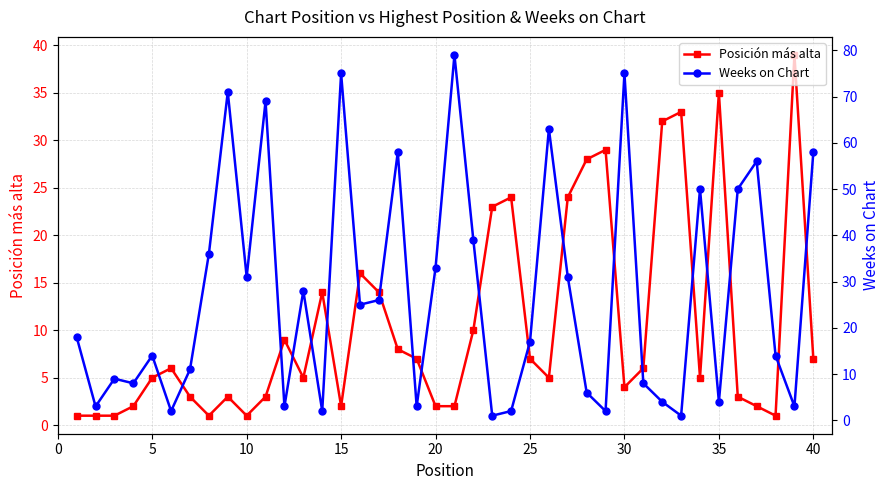

Reading left to right, list all the values displayed in this chart.

Posición más alta: 1	1	1	2	5	6	3	1	3	1	3	9	5	14	2	16	14	8	7	2	2	10	23	24	7	5	24	28	29	4	6	32	33	5	35	3	2	1	39	7
Weeks on Chart: 18	3	9	8	14	2	11	36	71	31	69	3	28	2	75	25	26	58	3	33	79	39	1	2	17	63	31	6	2	75	8	4	1	50	4	50	56	14	3	58